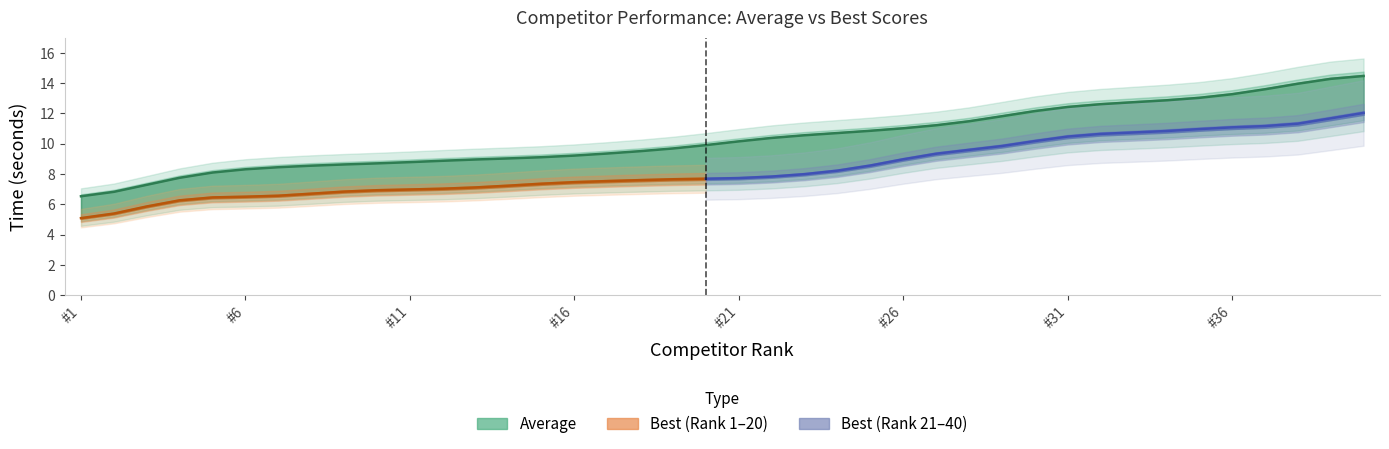

What is the sum of the values at 12 and 27?

20.1